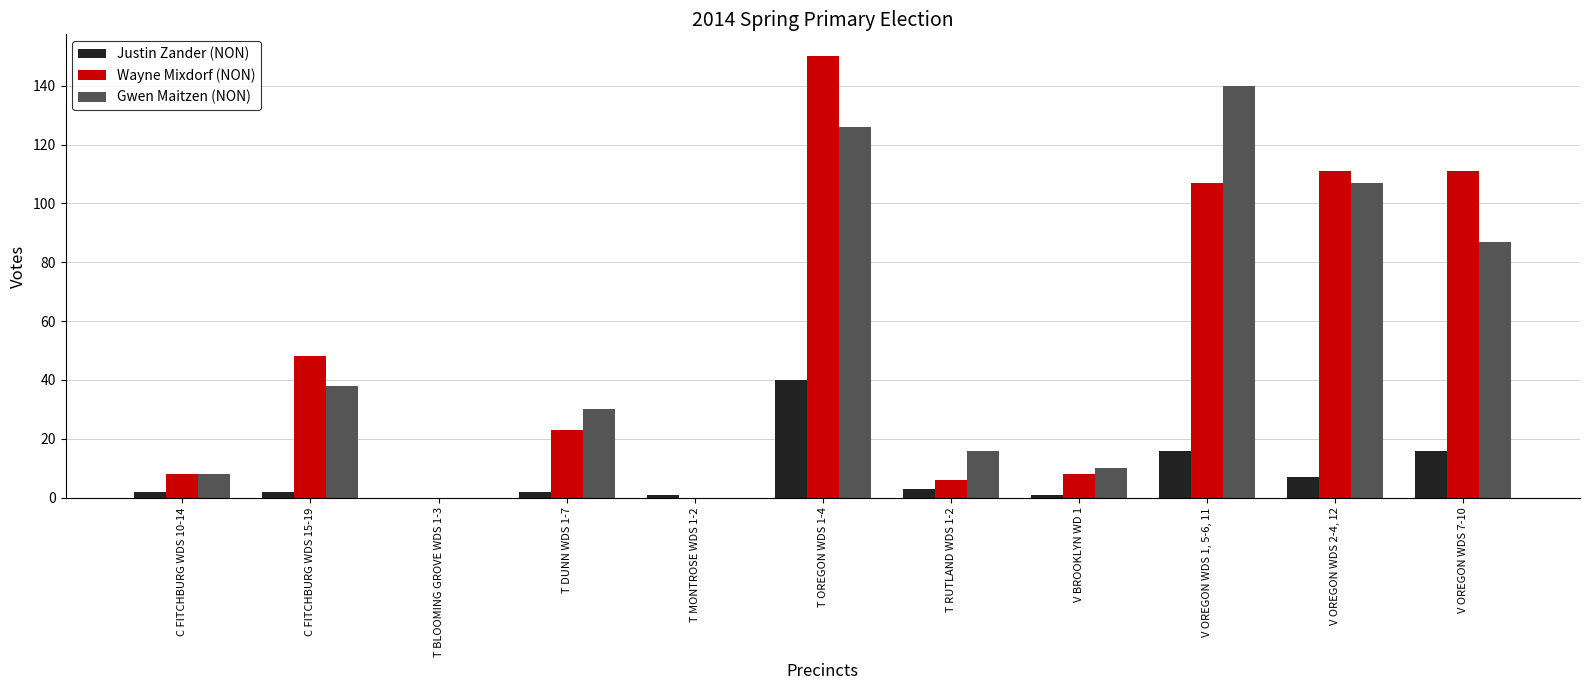

Reading left to right, extract all data points from this chart.

Justin Zander (NON): C FITCHBURG WDS 10-14=2	C FITCHBURG WDS 15-19=2	T BLOOMING GROVE WDS 1-3=0	T DUNN WDS 1-7=2	T MONTROSE WDS 1-2=1	T OREGON WDS 1-4=40	T RUTLAND WDS 1-2=3	V BROOKLYN WD 1=1	V OREGON WDS 1, 5-6, 11=16	V OREGON WDS 2-4, 12=7	V OREGON WDS 7-10=16
Wayne Mixdorf (NON): C FITCHBURG WDS 10-14=8	C FITCHBURG WDS 15-19=48	T BLOOMING GROVE WDS 1-3=0	T DUNN WDS 1-7=23	T MONTROSE WDS 1-2=0	T OREGON WDS 1-4=150	T RUTLAND WDS 1-2=6	V BROOKLYN WD 1=8	V OREGON WDS 1, 5-6, 11=107	V OREGON WDS 2-4, 12=111	V OREGON WDS 7-10=111
Gwen Maitzen (NON): C FITCHBURG WDS 10-14=8	C FITCHBURG WDS 15-19=38	T BLOOMING GROVE WDS 1-3=0	T DUNN WDS 1-7=30	T MONTROSE WDS 1-2=0	T OREGON WDS 1-4=126	T RUTLAND WDS 1-2=16	V BROOKLYN WD 1=10	V OREGON WDS 1, 5-6, 11=140	V OREGON WDS 2-4, 12=107	V OREGON WDS 7-10=87